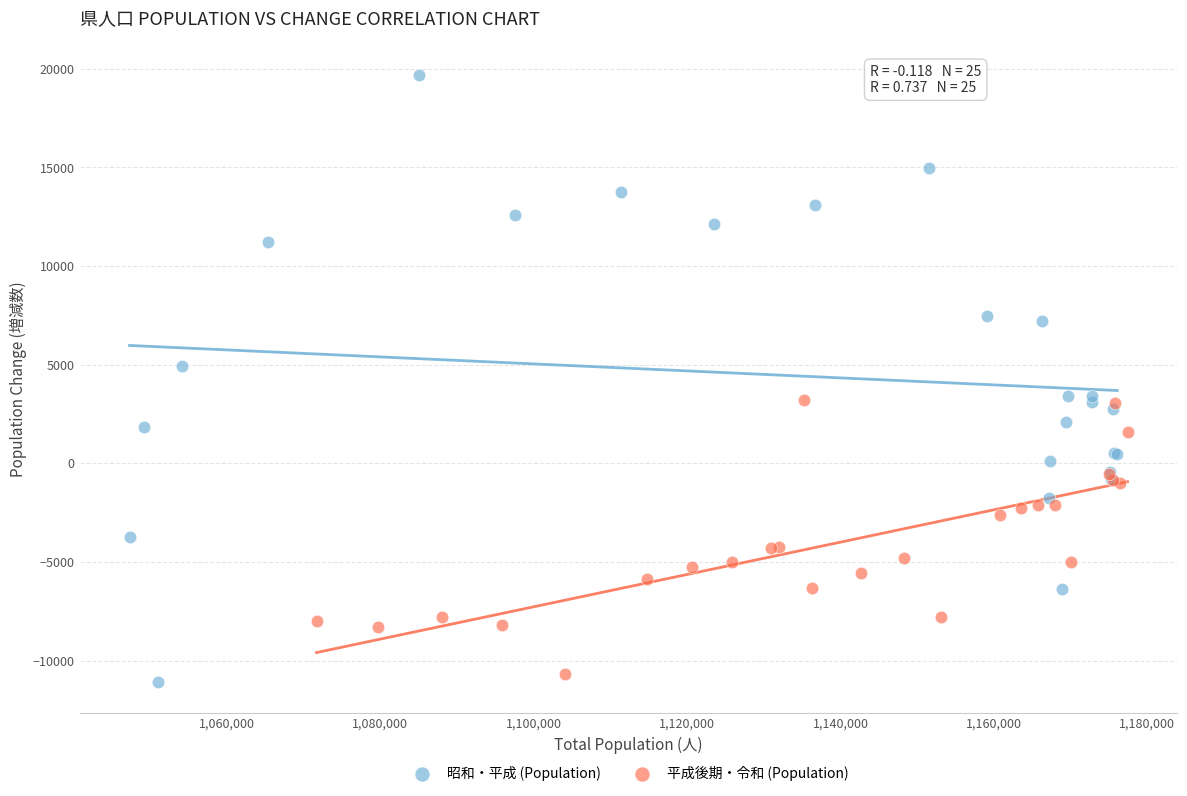

What are all the series names shown in the legend?

昭和・平成 (Population), 平成後期・令和 (Population)